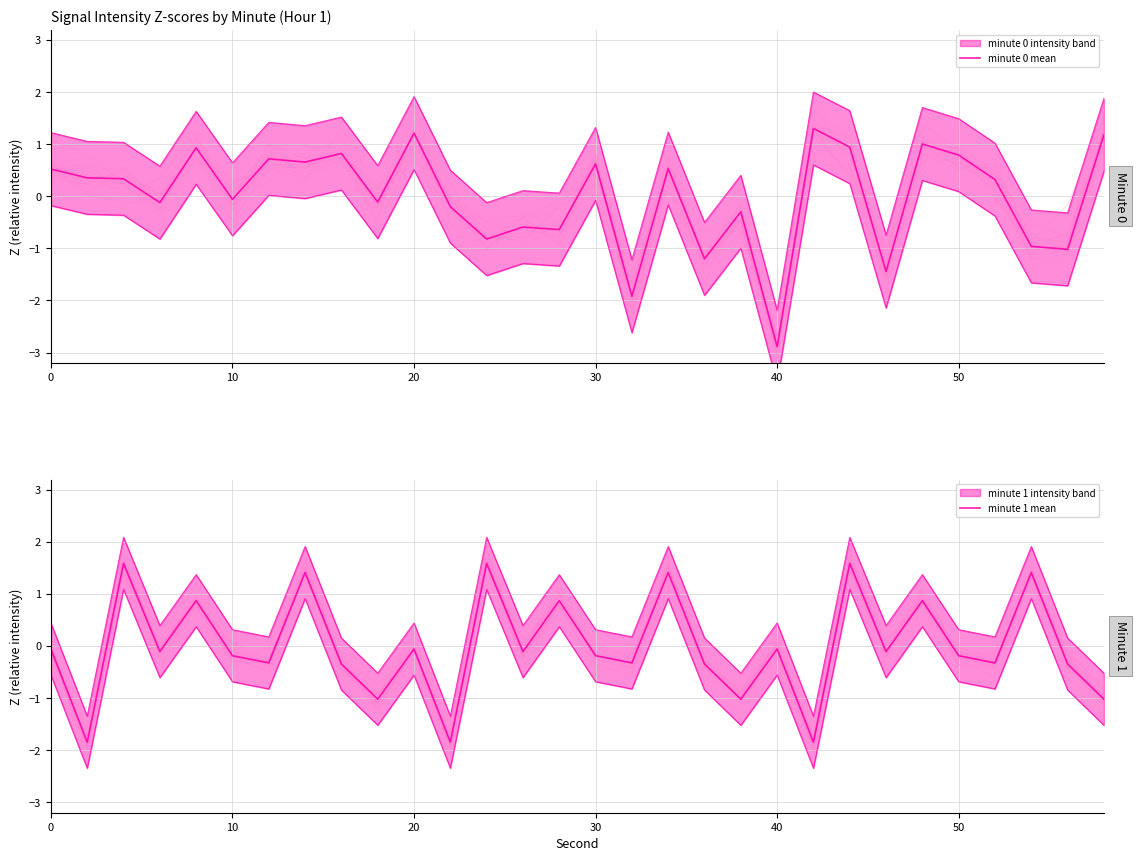

List the series in order of their peak value, lowest first.

minute 0 mean, minute 1 mean